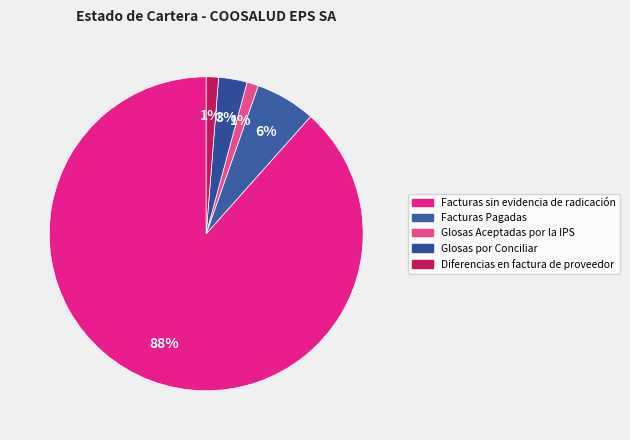

Count the number of slices in the pie.

5